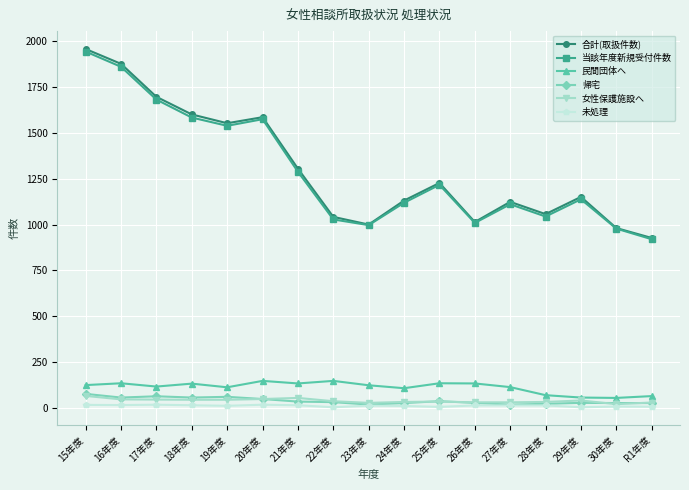

Which category has the highest value in the 当該年度新規受付件数 series?

15年度